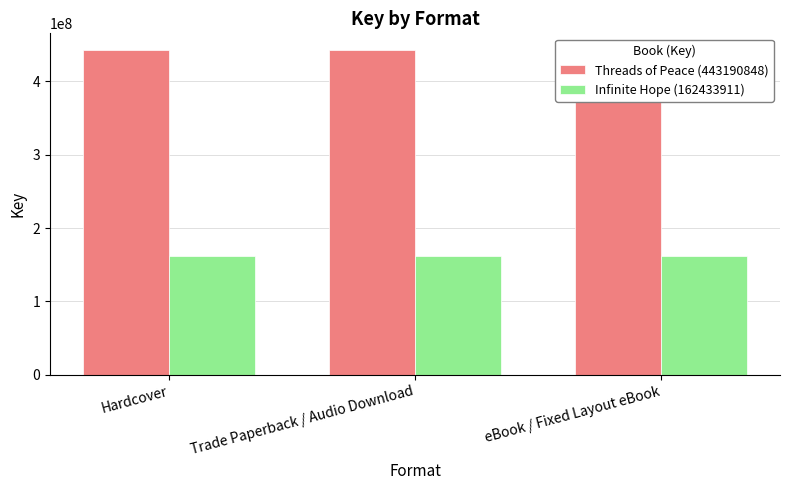

What is the sum of all Threads of Peace (443190848) values?

1329572544